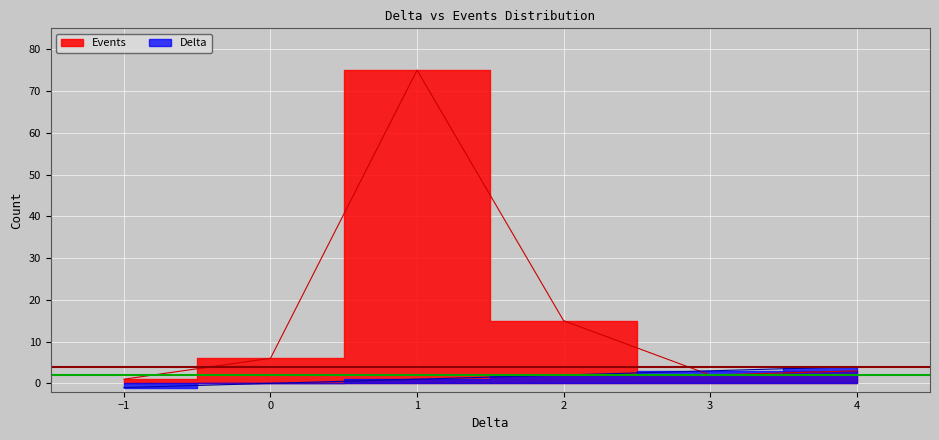

True or false: Delta has more than 1 points higher than both neighbors.

False